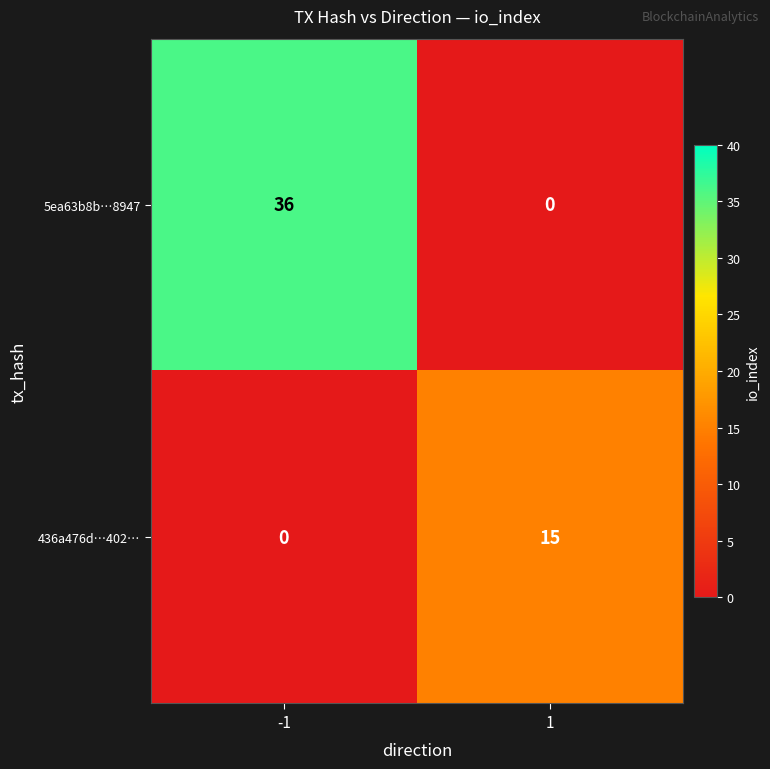

List the series in order of their overall mean, lowest first.

436a476d…402…, 5ea63b8b…8947